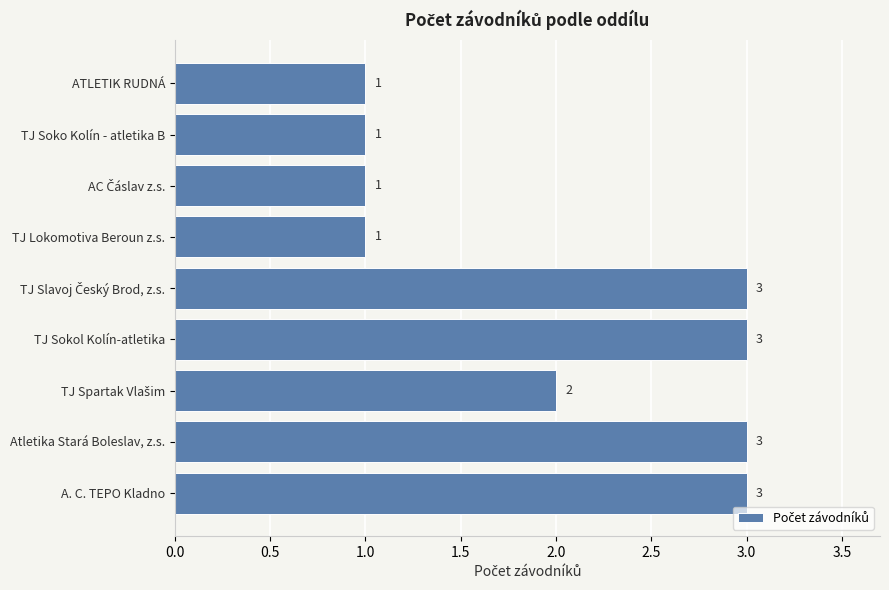

How many values are below 2?

4